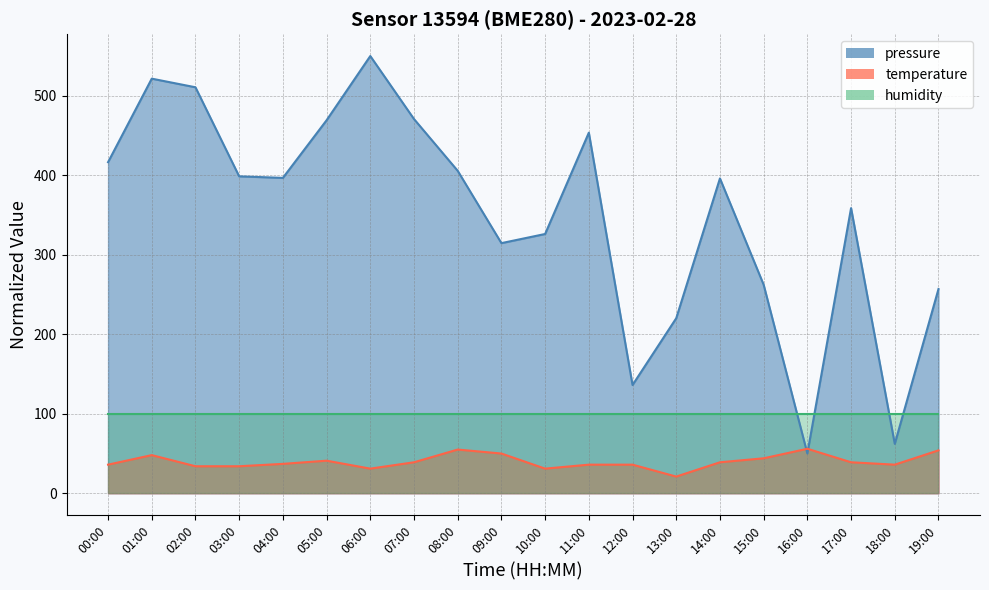

At which label does pressure reach its minimum?

16:00